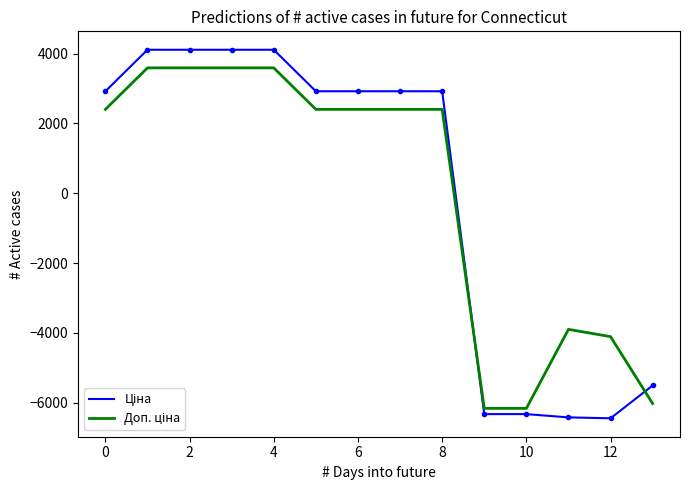

What is the greatest value displayed?

4108.5